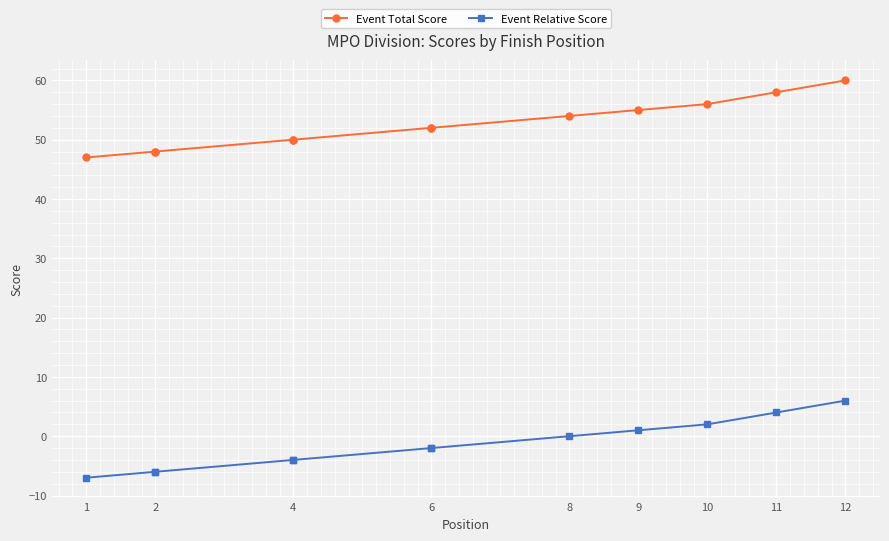

Does the chart display data point markers on the line(s)?

Yes